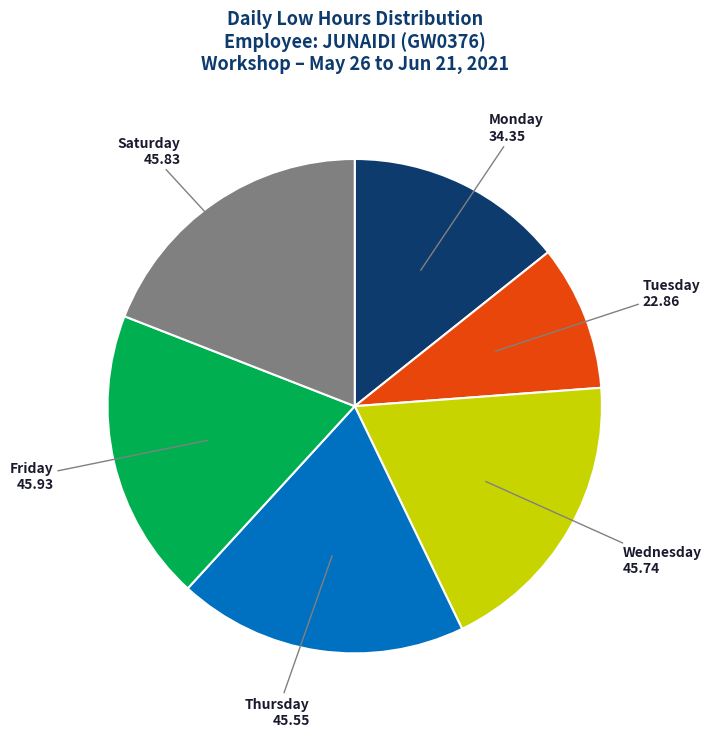

What is the smallest slice in the pie chart?

Tuesday